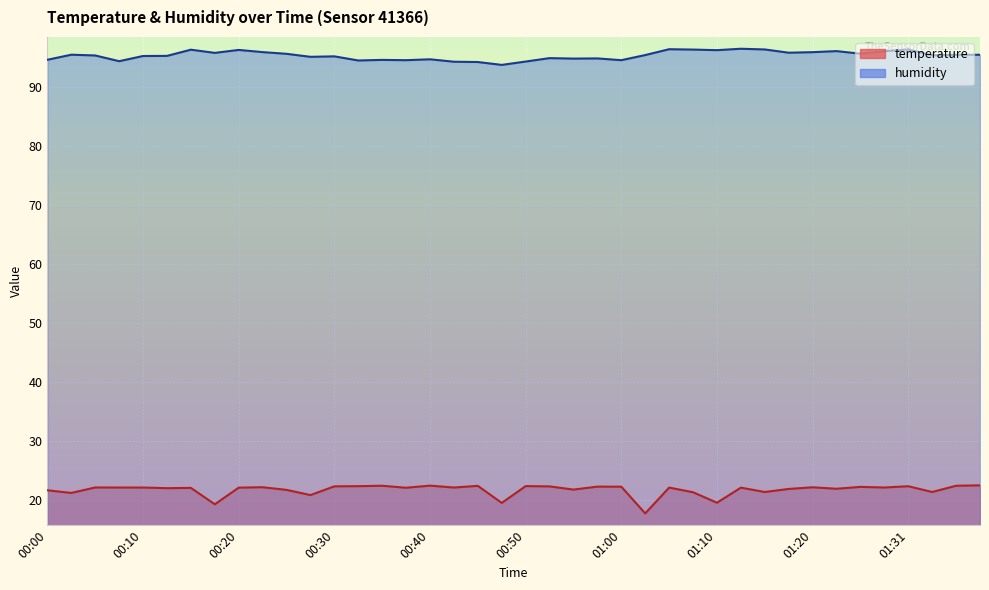

True or false: humidity and temperature intersect in this chart.

False